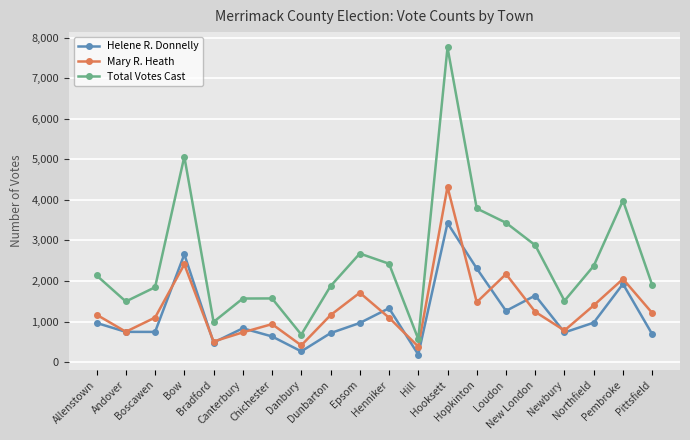

Where is Mary R. Heath nearest to the value 2352?

Bow